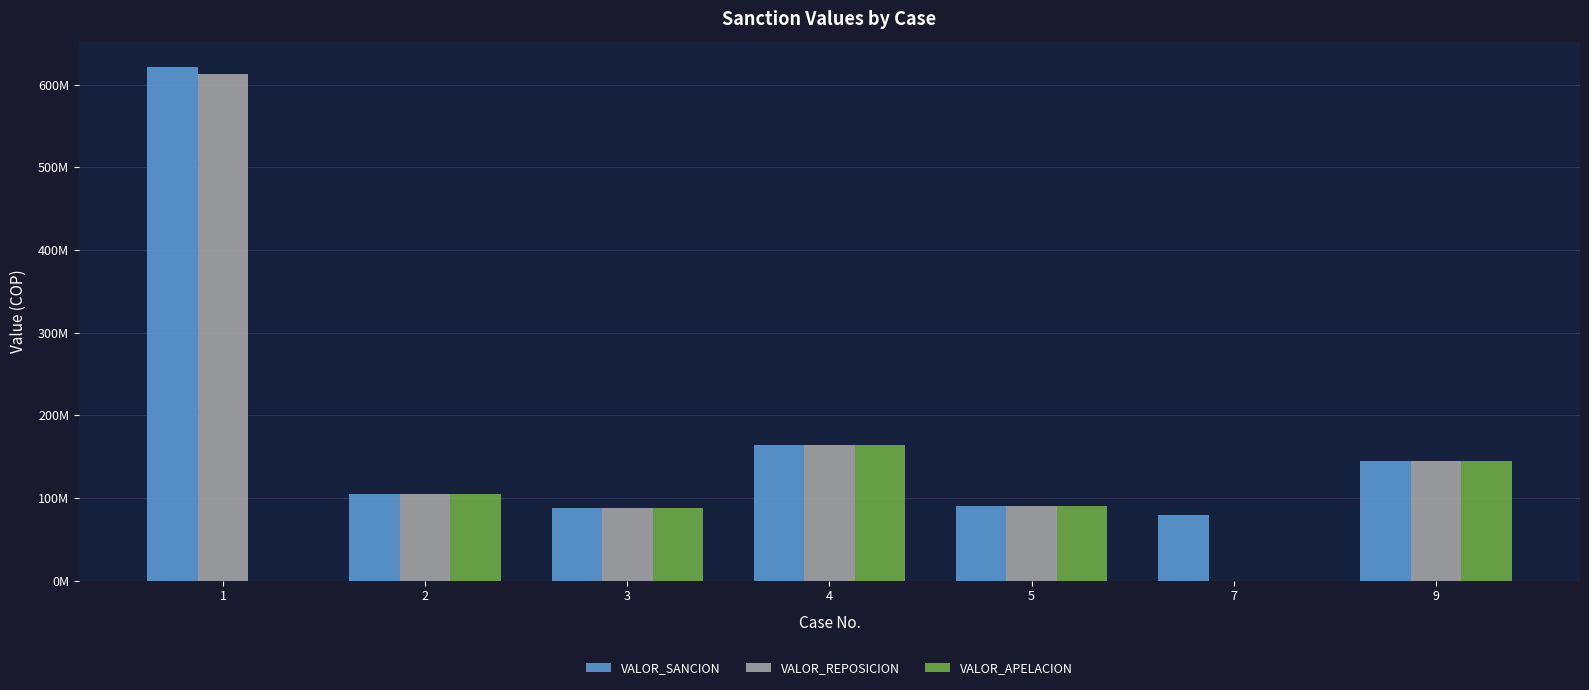

What are all the series names shown in the legend?

VALOR_SANCION, VALOR_REPOSICION, VALOR_APELACION